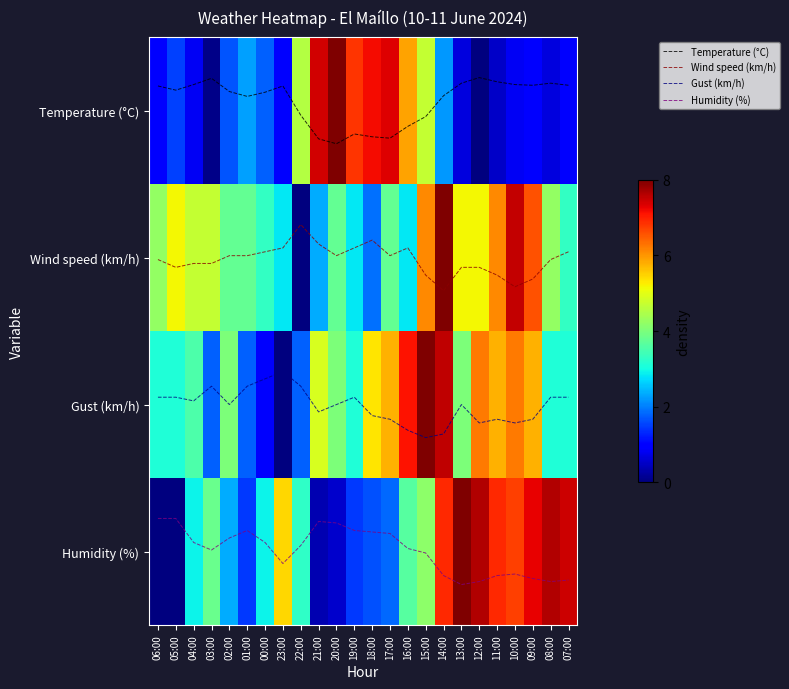

Which series has the largest total across all categories?

Humidity (%)